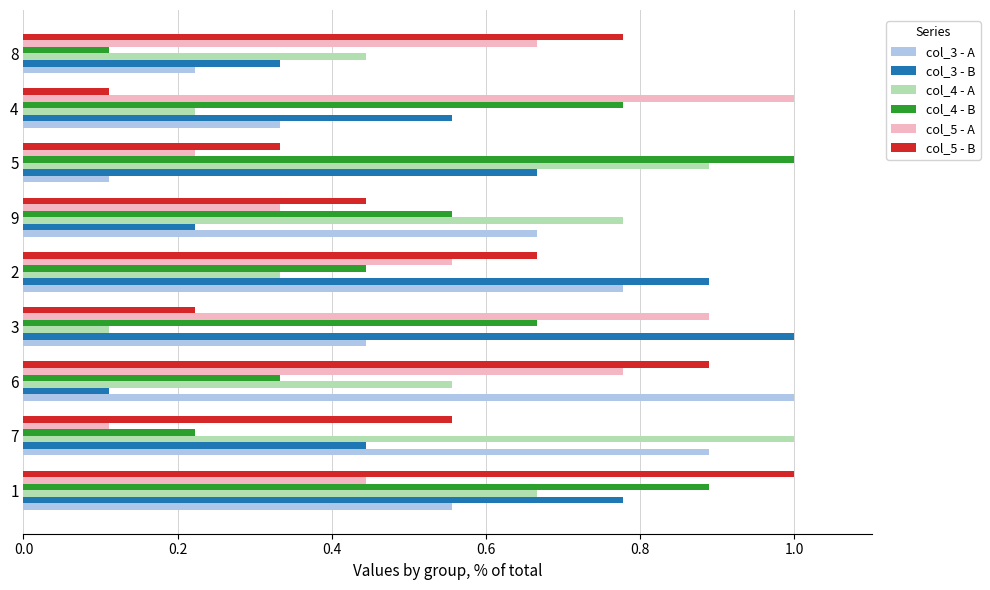

Which series changed the most between 1 and 2?

col_4 - B